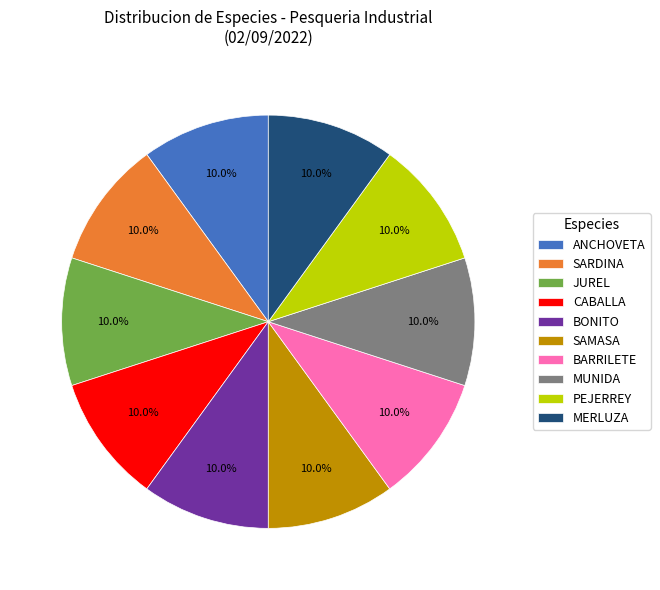

What percentage do BARRILETE and PEJERREY together represent?

20.0%